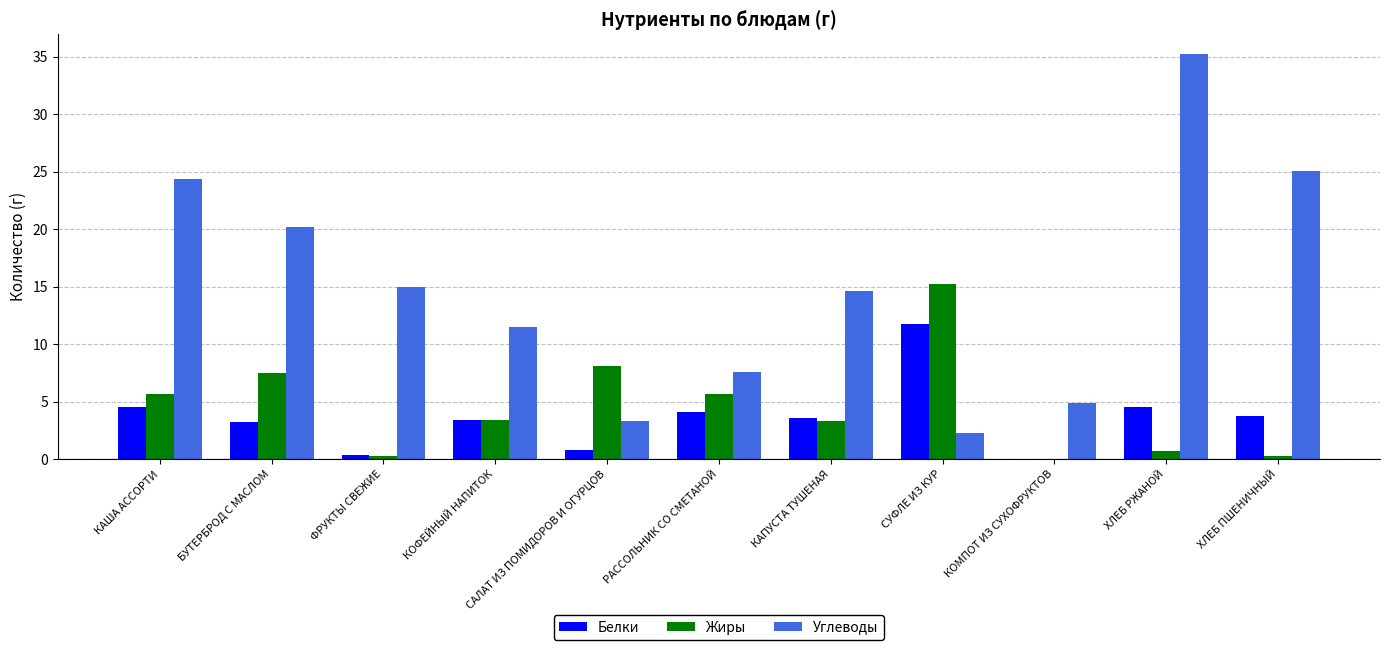

The value of Углеводы at КОМПОТ ИЗ СУХОФРУКТОВ is 1.7. True or false?

False